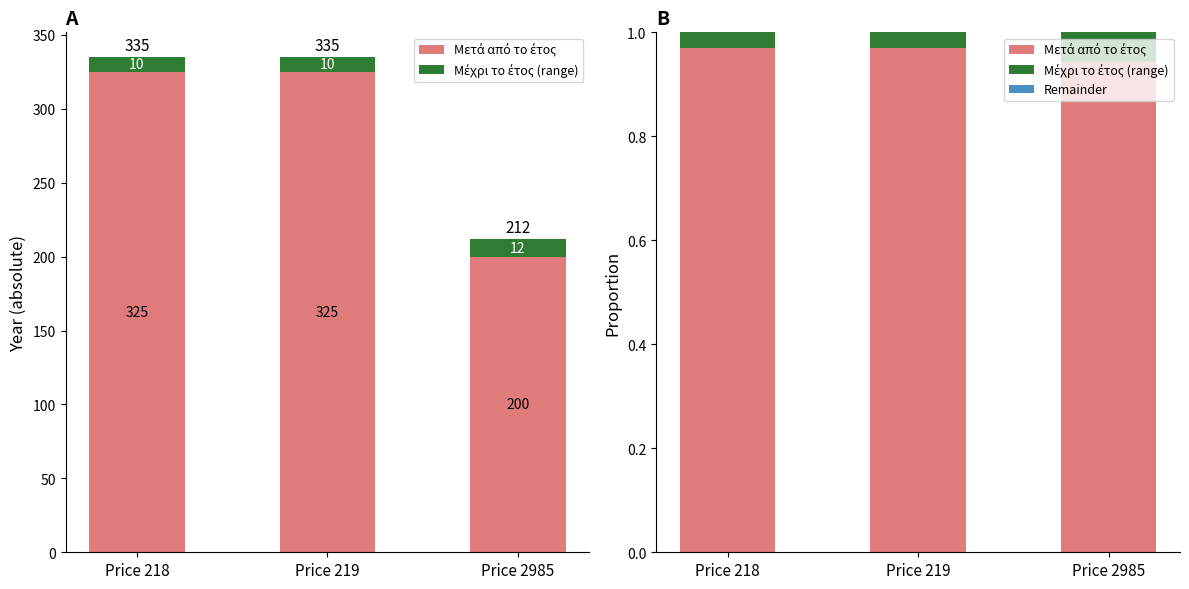

The value of Μέχρι το έτος (range) at Price 2985 is 0.1. True or false?

True